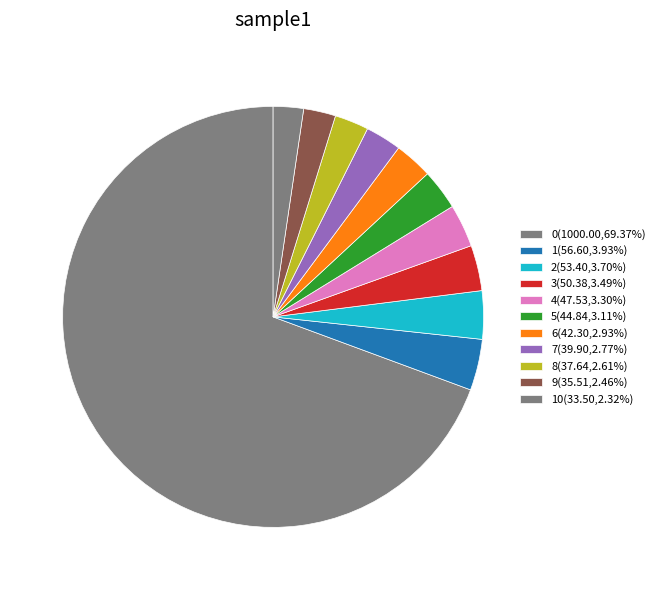

Count the number of slices in the pie.

11